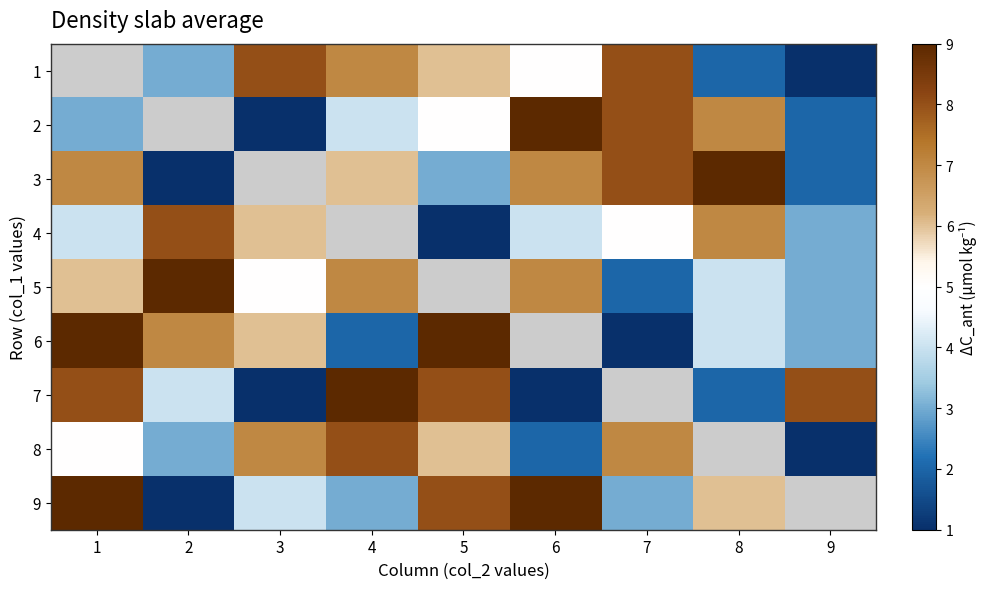

What is the minimum value shown in the chart?

1.0